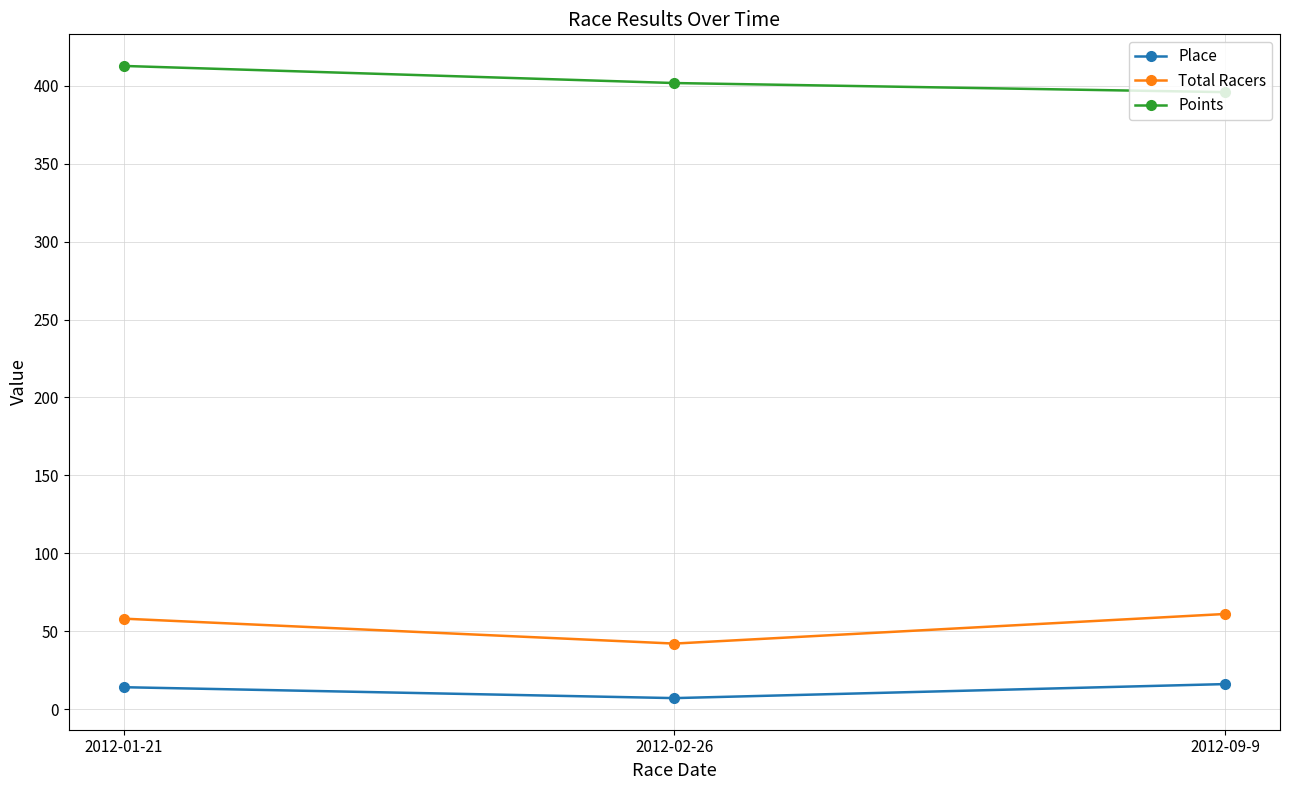

What is the greatest value displayed?

412.8